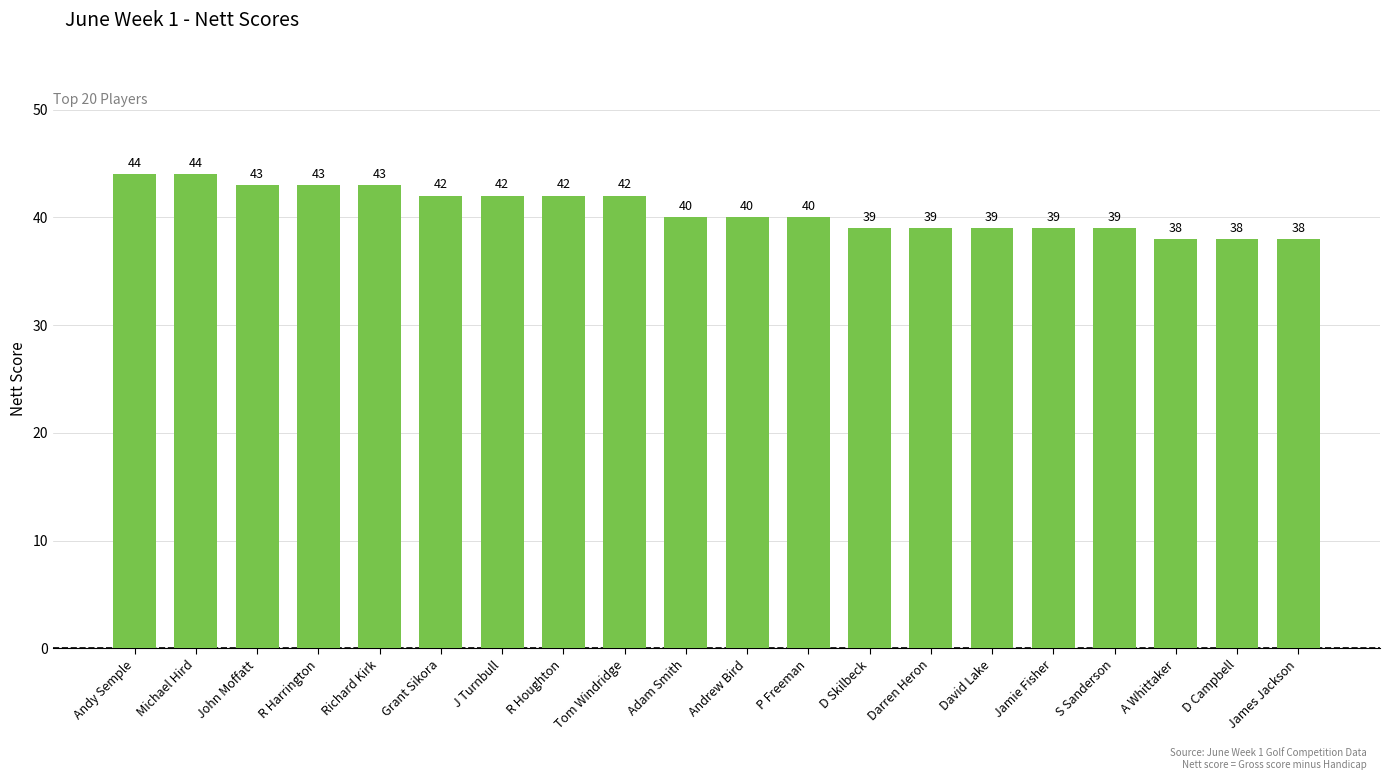

Where does the data first go above 40?

Andy Semple